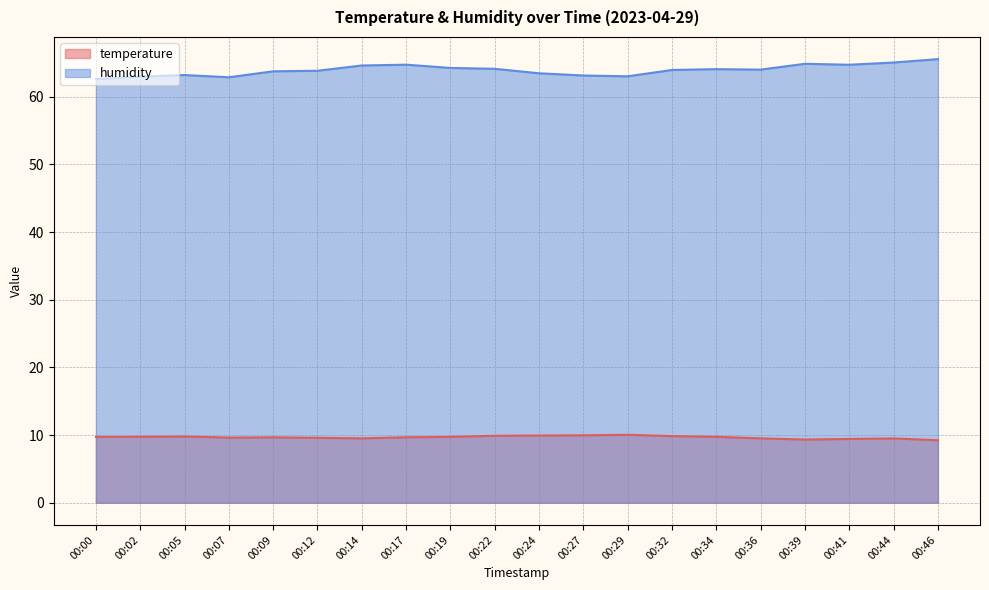

True or false: temperature has a value of 9.7 at 00:19.

True